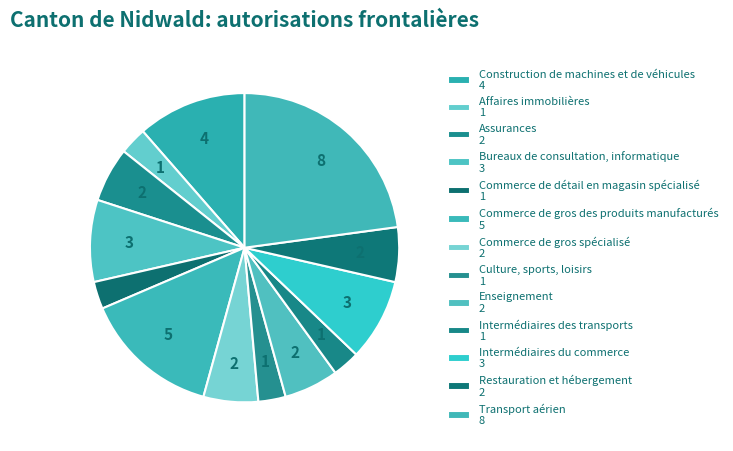

Count the number of slices in the pie.

13